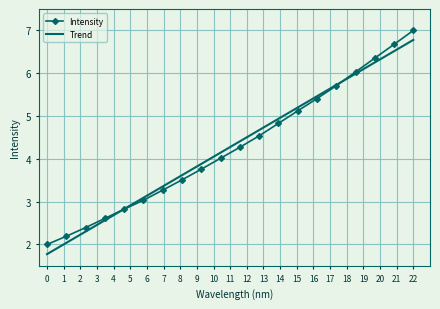

What is the minimum value shown in the chart?

1.8